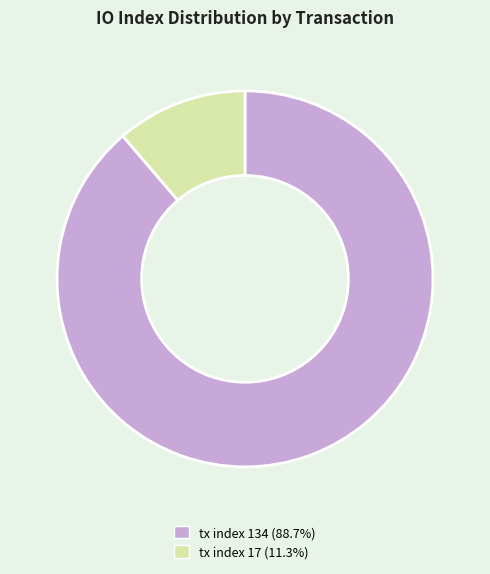

Which category has the smallest portion of the pie?

tx index 17